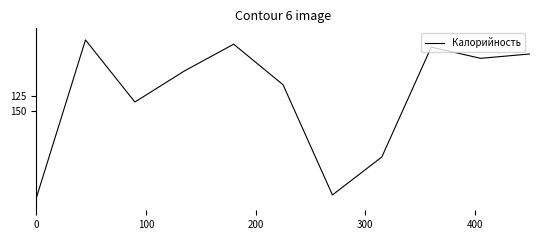

True or false: there are more than 0 points higher than both neighbors.

True